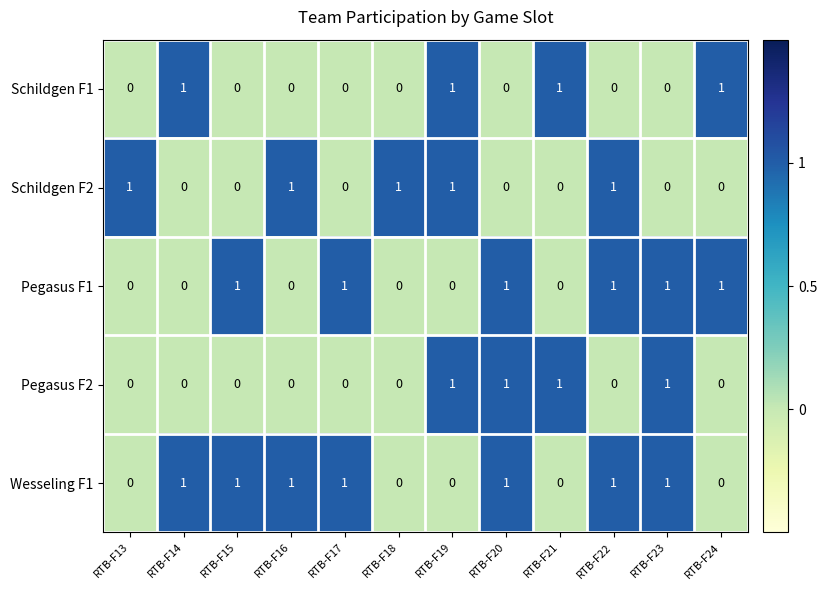

Count the Pegasus F1 values in the range 0 to 1.

12